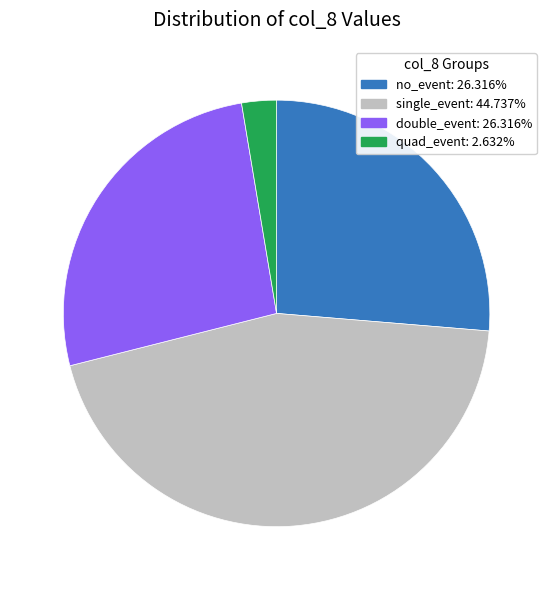

Is there any slice that represents more than half of the pie?

No